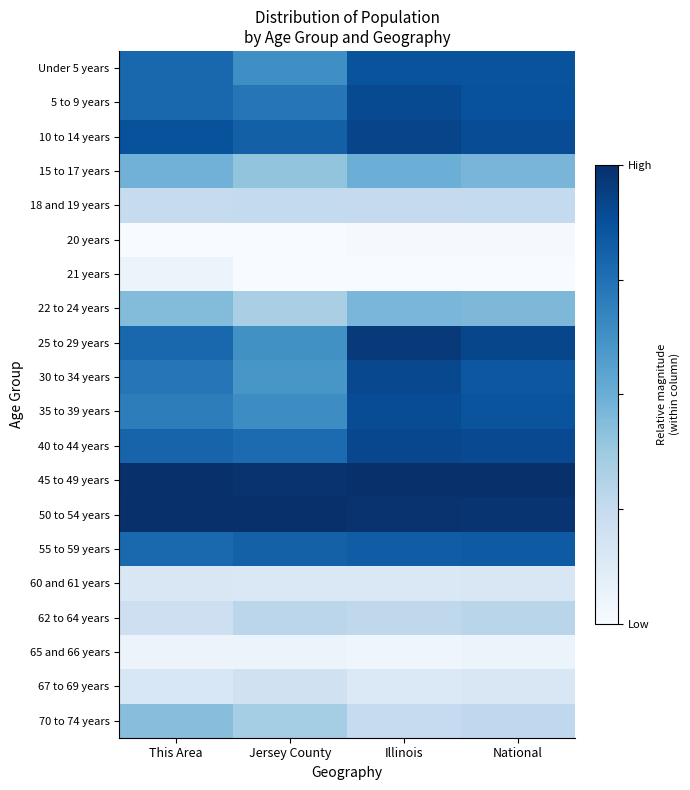

Rank the series by their maximum value, from lowest to highest.

20 years, 65 and 66 years, 21 years, 60 and 61 years, 67 to 69 years, 18 and 19 years, 62 to 64 years, 70 to 74 years, 22 to 24 years, 15 to 17 years, 55 to 59 years, Under 5 years, 35 to 39 years, 5 to 9 years, 30 to 34 years, 40 to 44 years, 10 to 14 years, 25 to 29 years, 45 to 49 years, 50 to 54 years